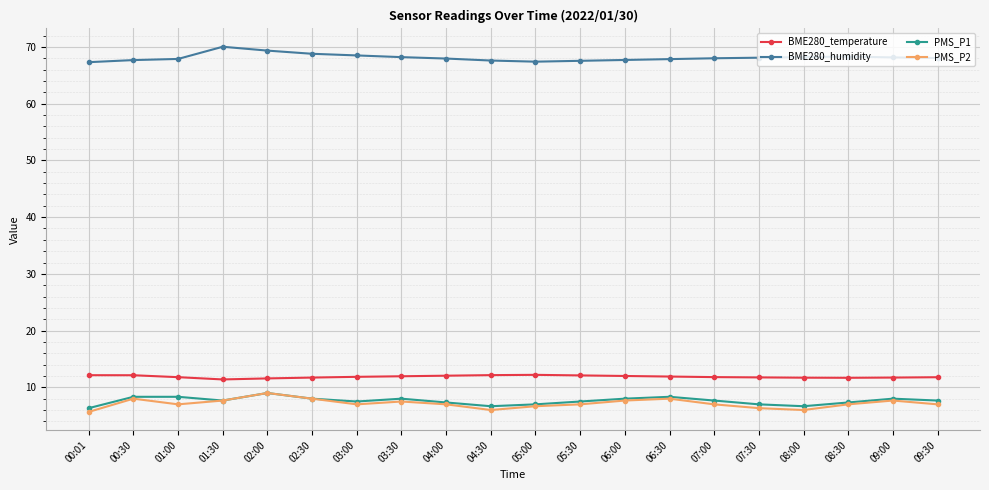

The BME280_temperature series shows 11.7 at 08:30. True or false?

True